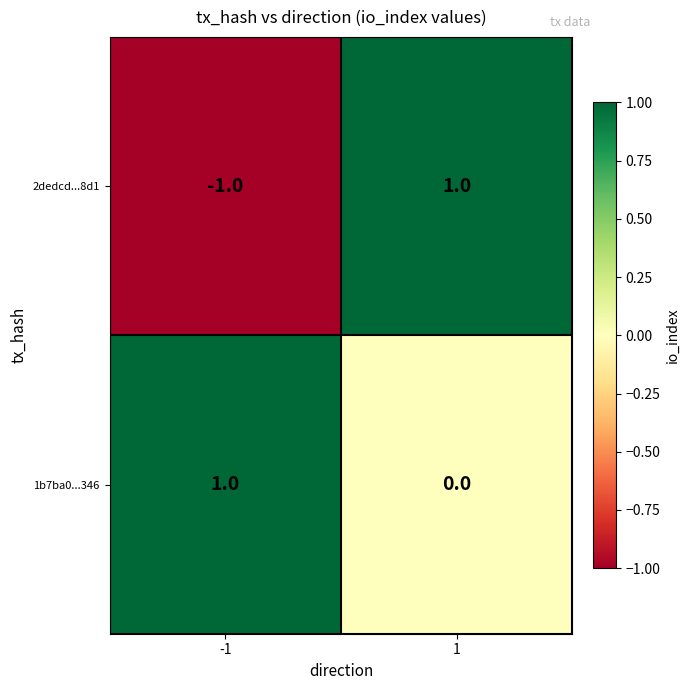

How many distinct data groups are displayed?

2